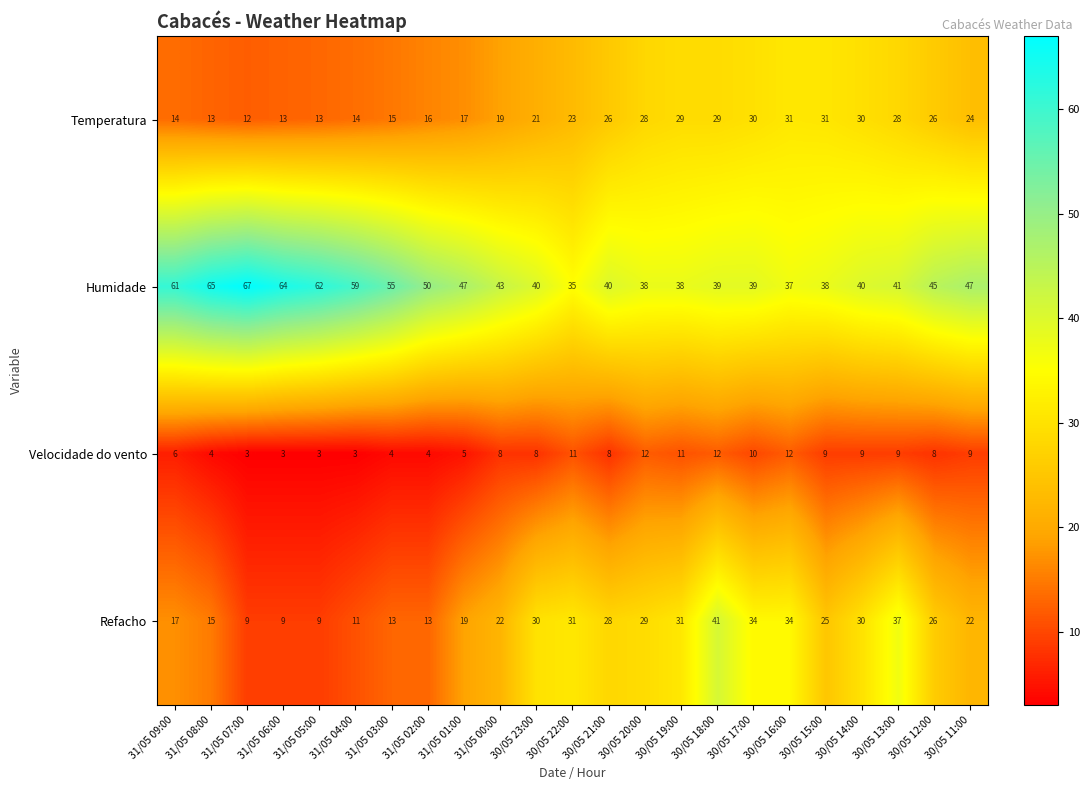

List the series in order of their peak value, highest first.

Humidade, Refacho, Temperatura, Velocidade do vento